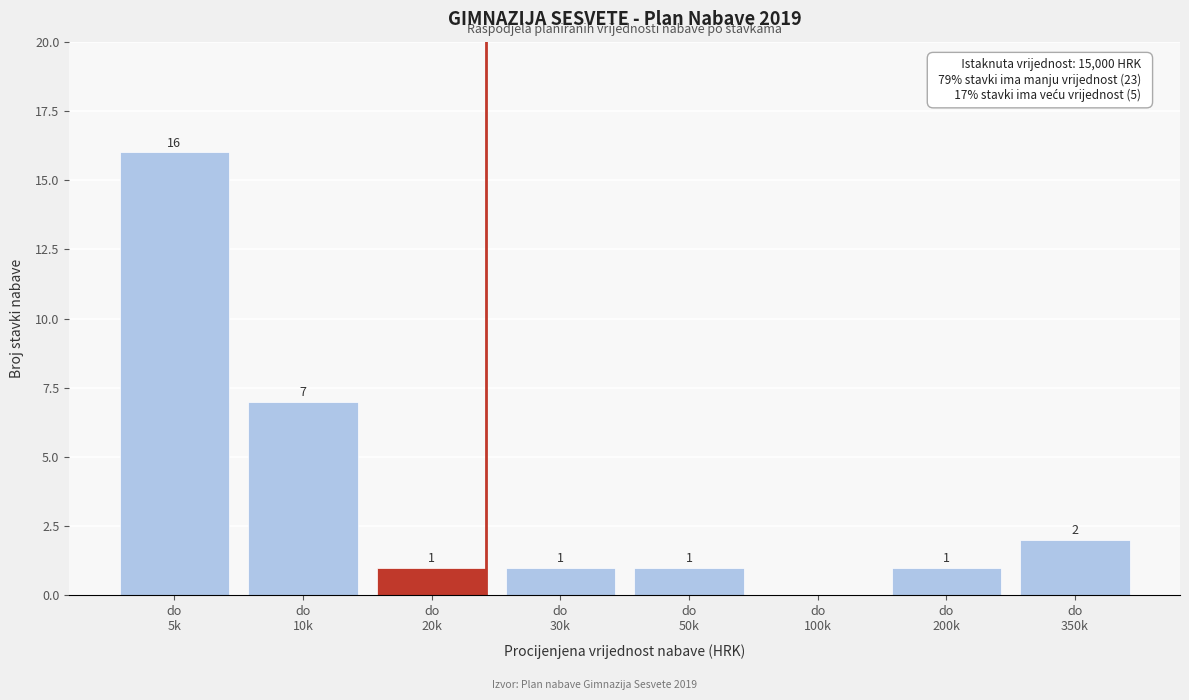

What is the sum of all values?

29